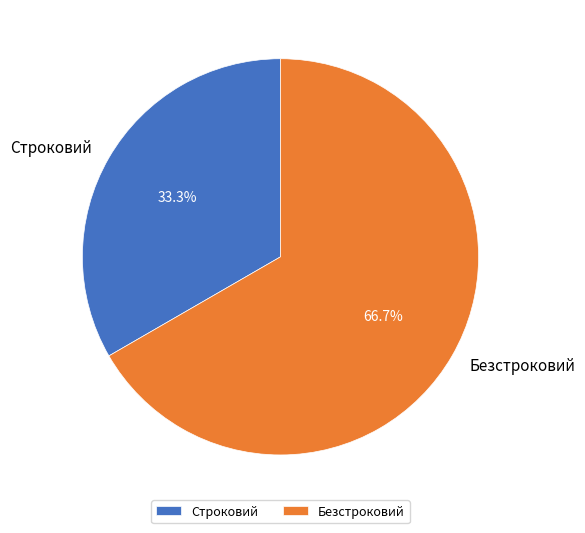

True or false: Безстроковий accounts for 67% of the total.

True